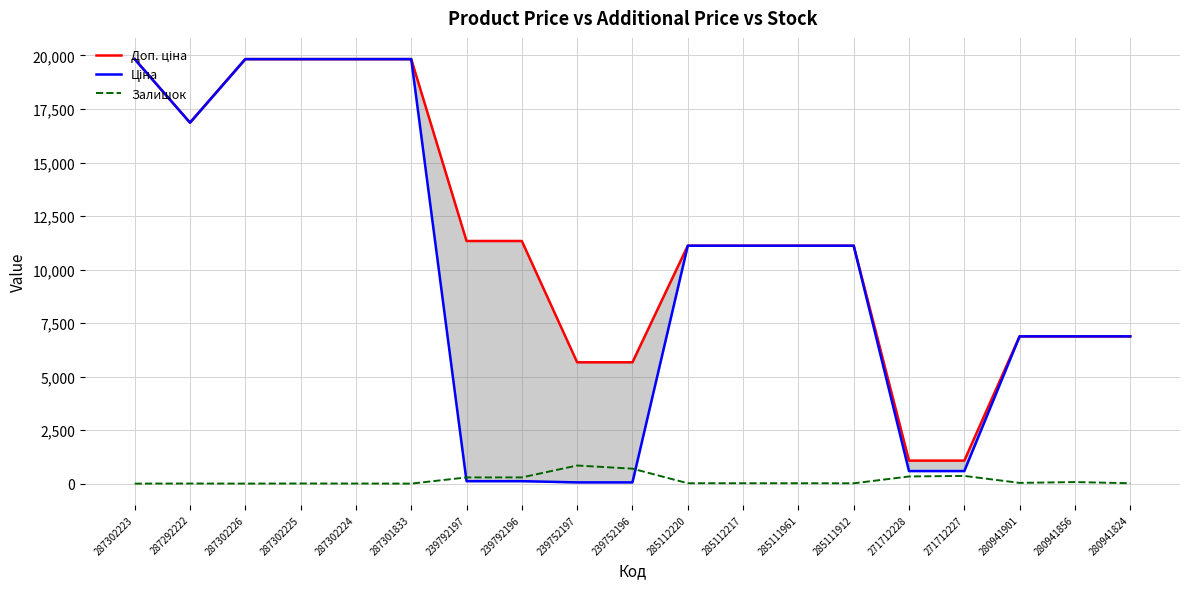

What are all the series names shown in the legend?

Доп. ціна, Ціна, Залишок